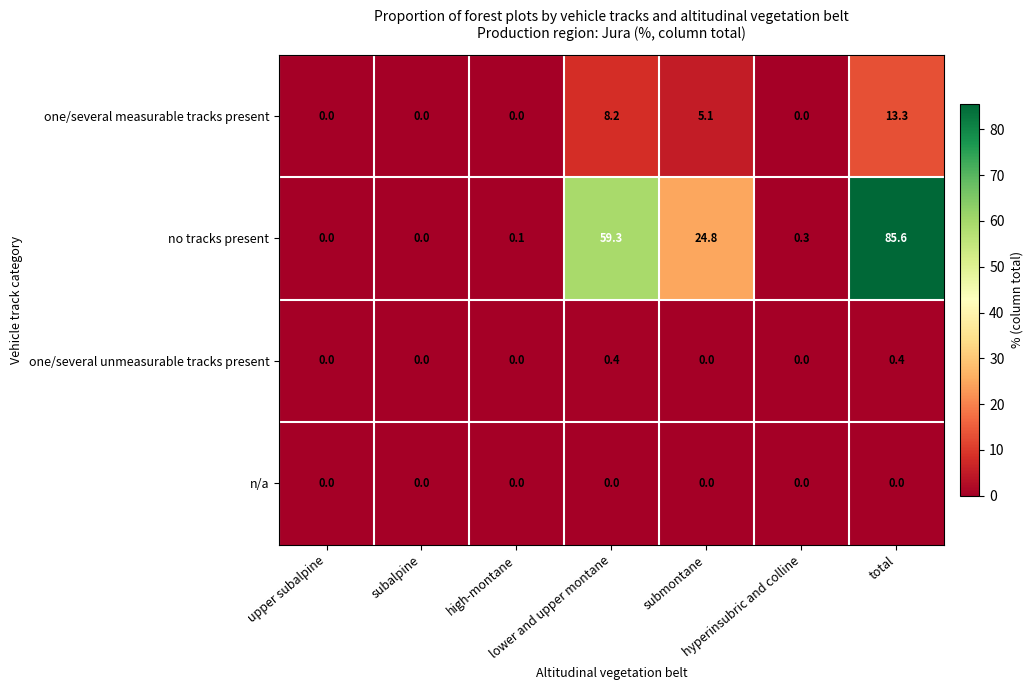

Rank the series by their maximum value, from highest to lowest.

no tracks present, one/several measurable tracks present, one/several unmeasurable tracks present, n/a